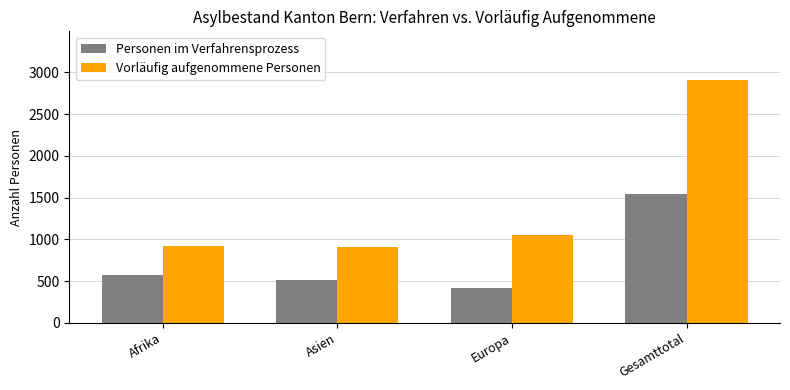

At which label is Vorläufig aufgenommene Personen closest to 1908?

Europa